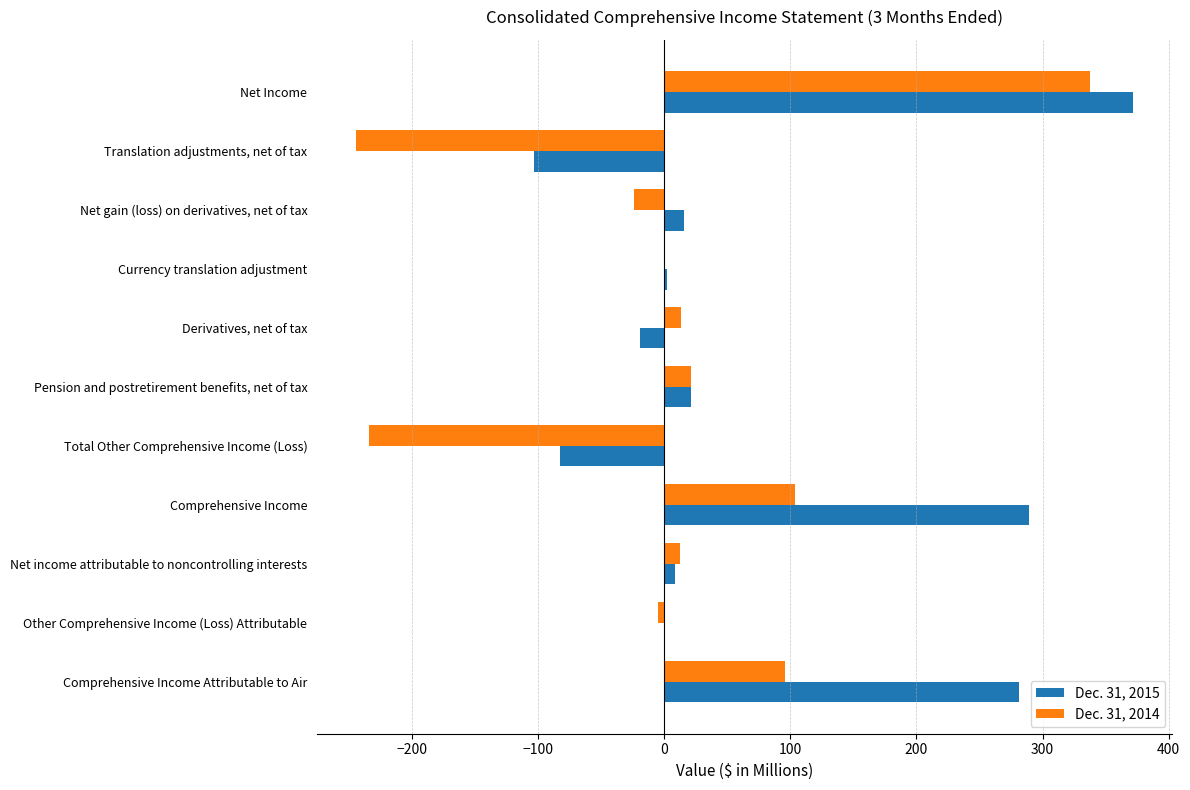

What is the sum of all Dec. 31, 2014 values?

77.3